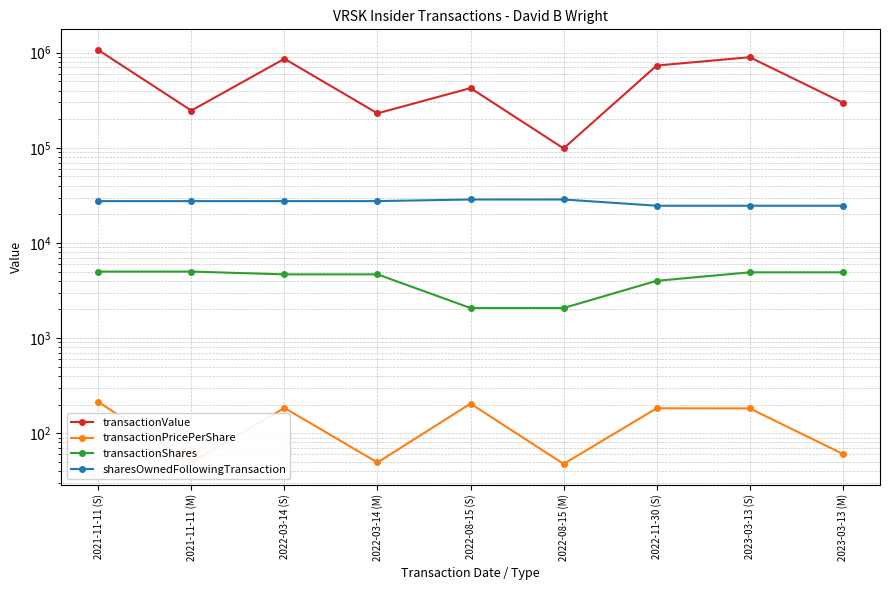

True or false: transactionValue and sharesOwnedFollowingTransaction intersect in this chart.

False